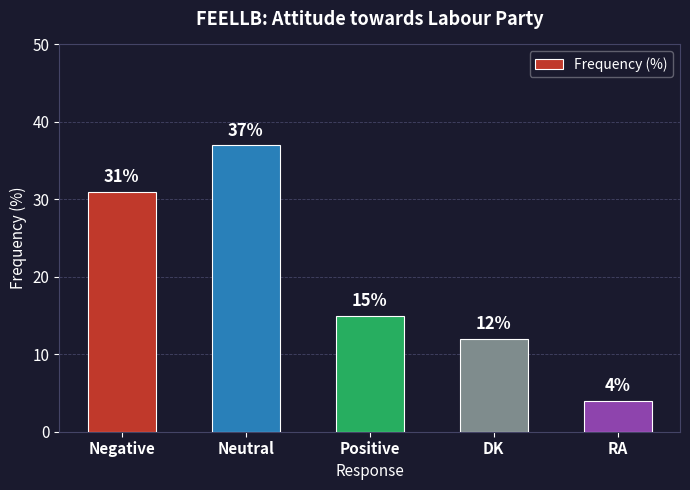

At which label is the value closest to 20?

Positive